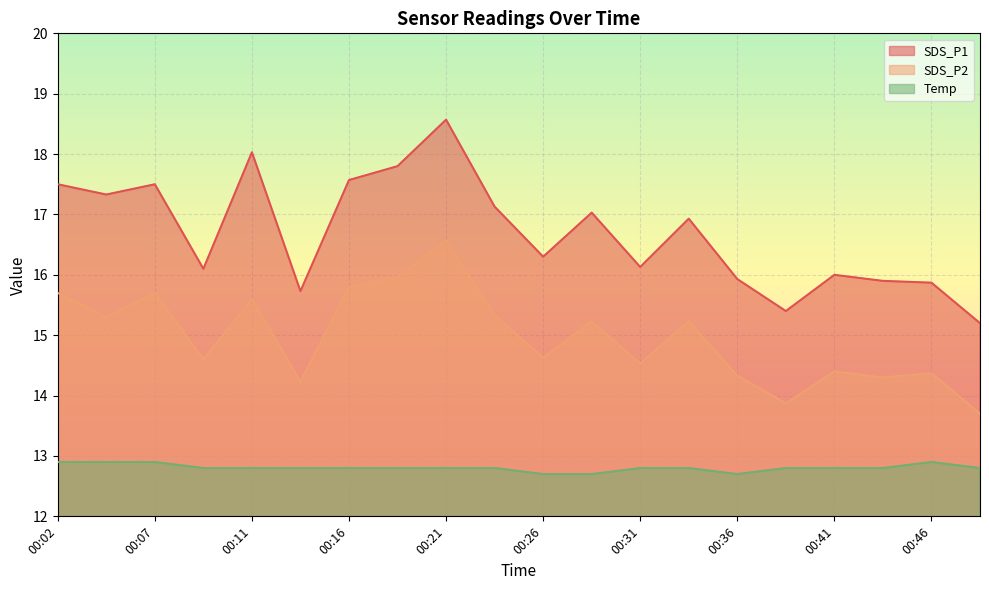

Where is the first local maximum for Temp?

00:46